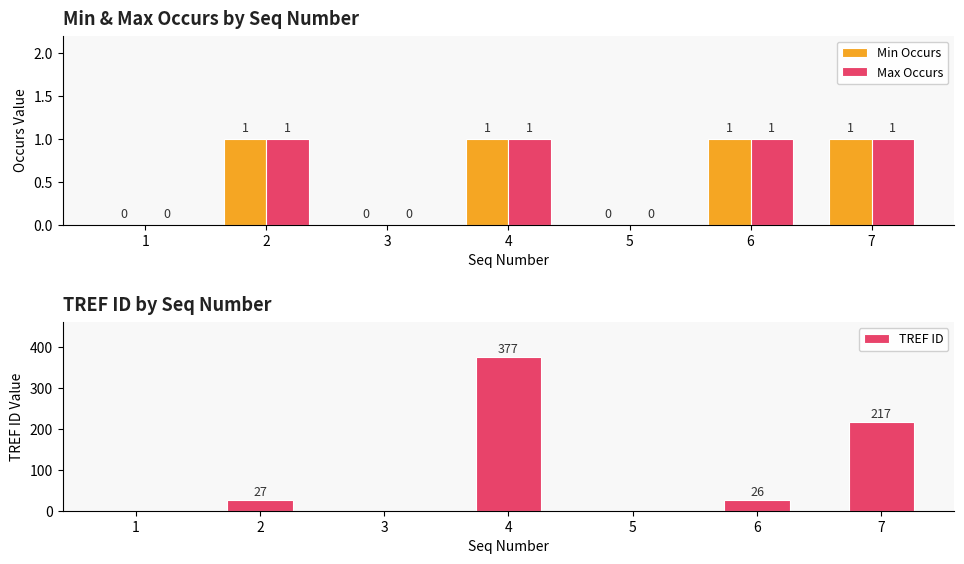

At which label is Max Occurs closest to 0?

1